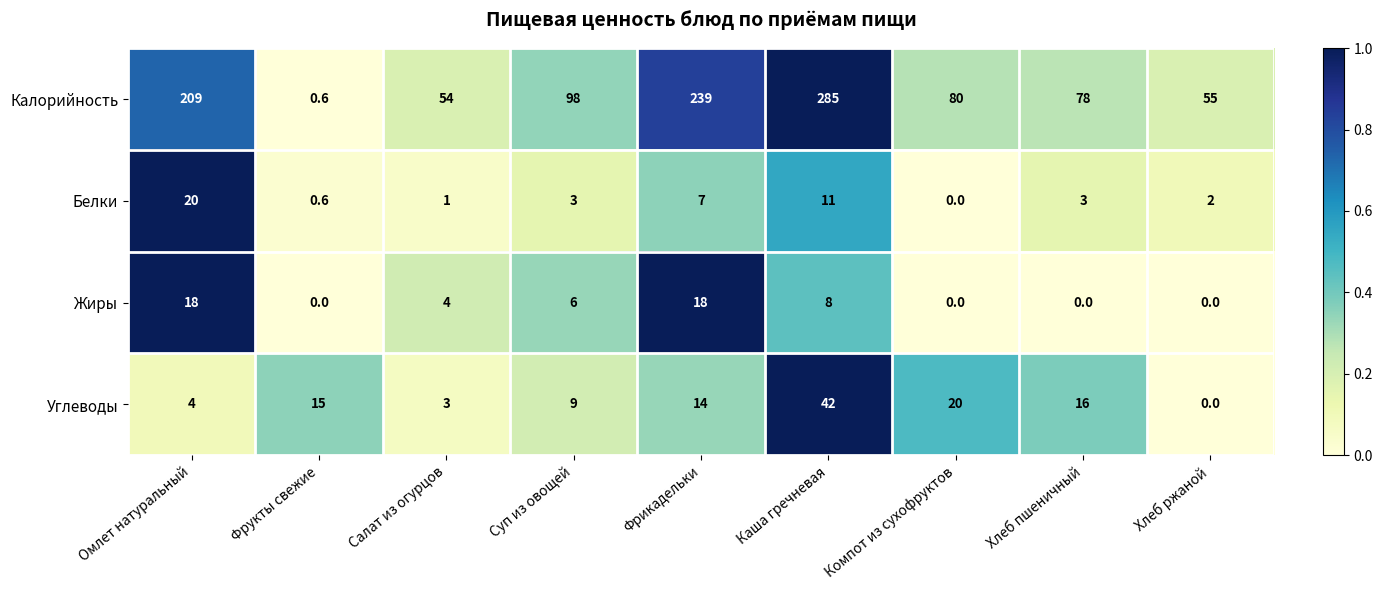

What is the total value across all series at Каша гречневая?

346.0